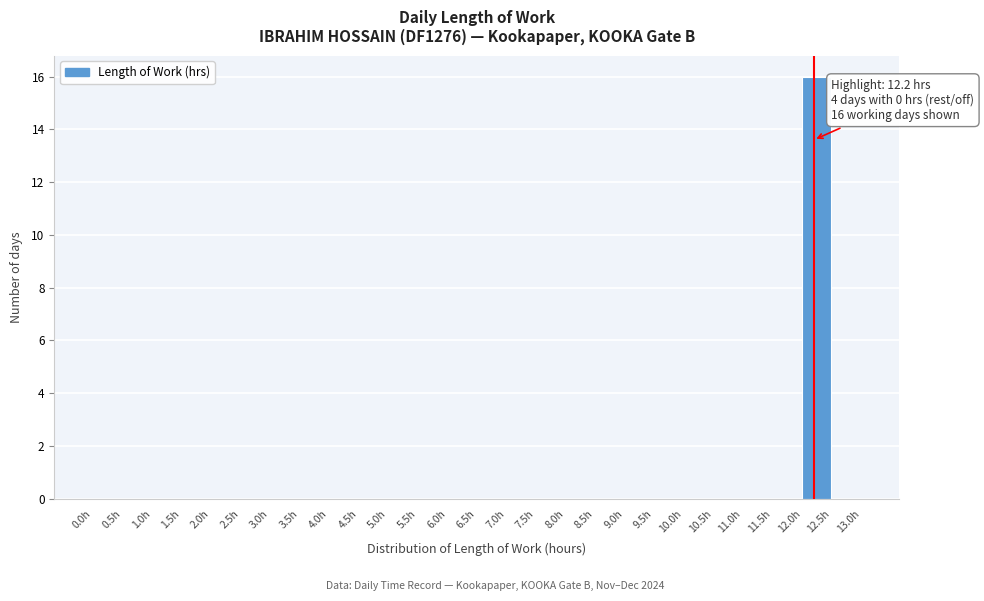

Over which range of the x-axis is the bar tallest?

12.0 to 12.5